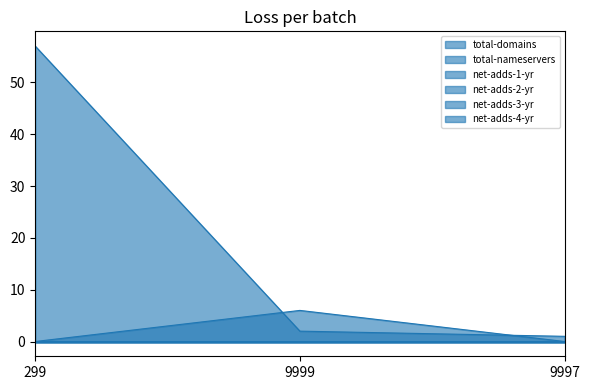

Which series has the widest spread of values?

total-domains